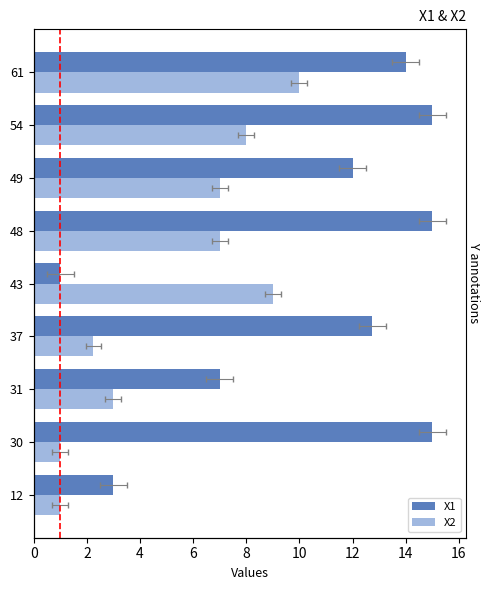

Which series has the largest range (max minus min)?

X1